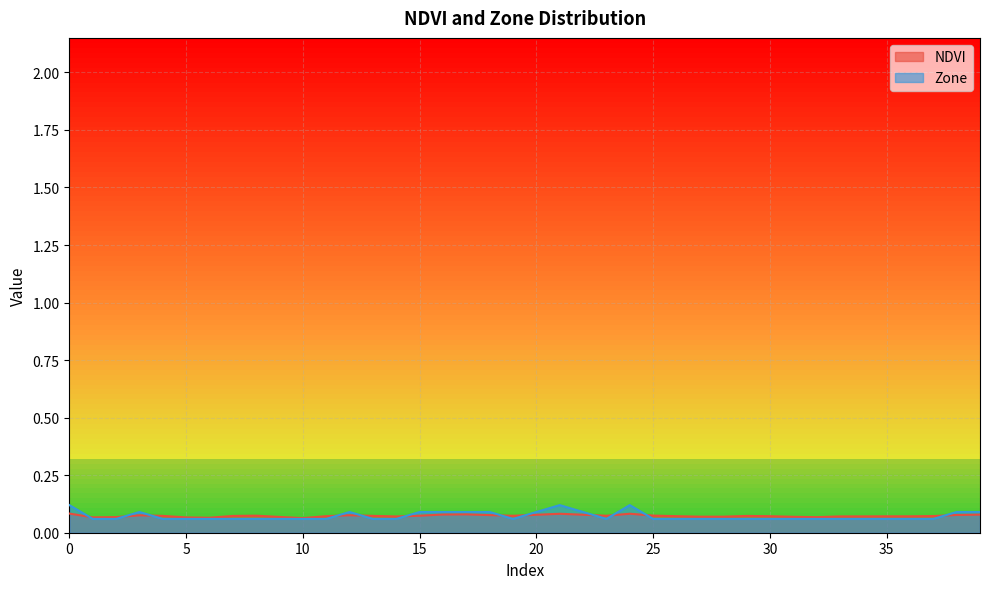

Reading left to right, extract all data points from this chart.

NDVI: 0=0.1	1=0.1	2=0.1	3=0.1	4=0.1	5=0.1	6=0.1	7=0.1	8=0.1	9=0.1	10=0.1	11=0.1	12=0.1	13=0.1	14=0.1	15=0.1	16=0.1	17=0.1	18=0.1	19=0.1	20=0.1	21=0.1	22=0.1	23=0.1	24=0.1	25=0.1	26=0.1	27=0.1	28=0.1	29=0.1	30=0.1	31=0.1	32=0.1	33=0.1	34=0.1	35=0.1	36=0.1	37=0.1	38=0.1	39=0.1
Zone: 0=0.1	1=0.1	2=0.1	3=0.1	4=0.1	5=0.1	6=0.1	7=0.1	8=0.1	9=0.1	10=0.1	11=0.1	12=0.1	13=0.1	14=0.1	15=0.1	16=0.1	17=0.1	18=0.1	19=0.1	20=0.1	21=0.1	22=0.1	23=0.1	24=0.1	25=0.1	26=0.1	27=0.1	28=0.1	29=0.1	30=0.1	31=0.1	32=0.1	33=0.1	34=0.1	35=0.1	36=0.1	37=0.1	38=0.1	39=0.1